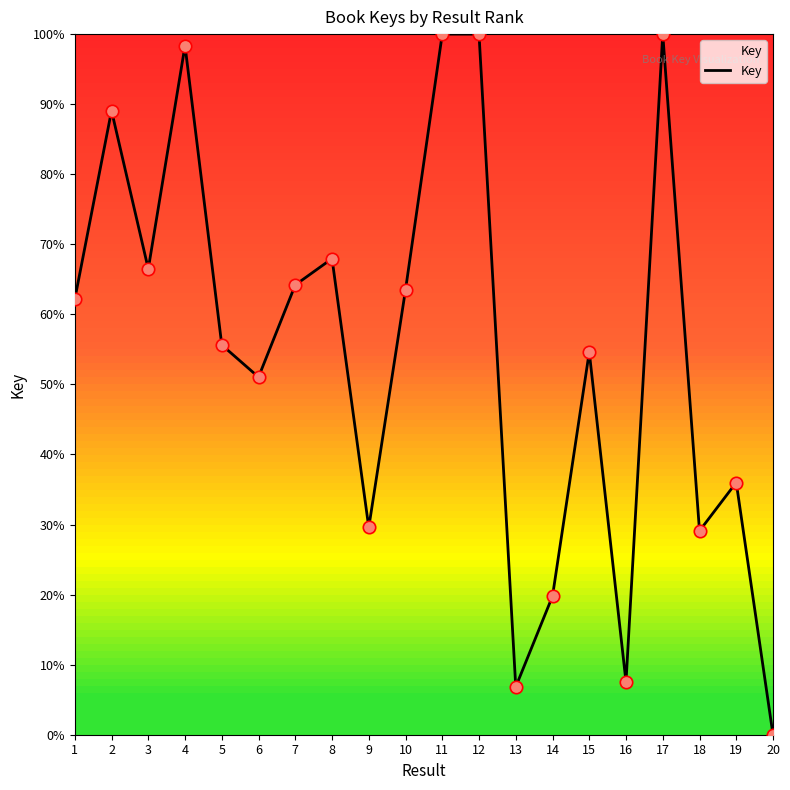

Approximately how many times larger is the value at 2 compared to 9?

3.0